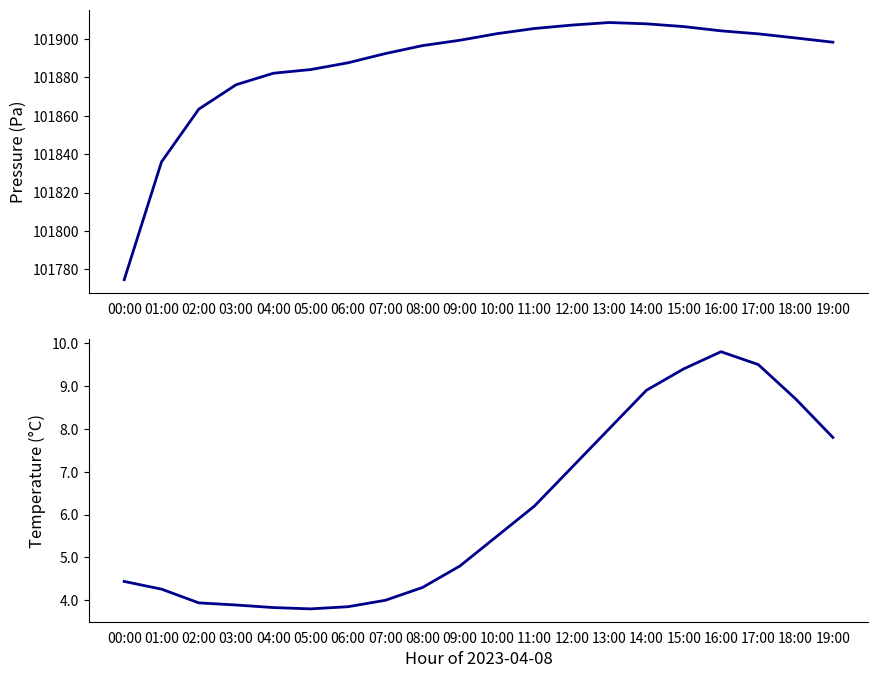

What is the label of the 6th point from the left?

05:00